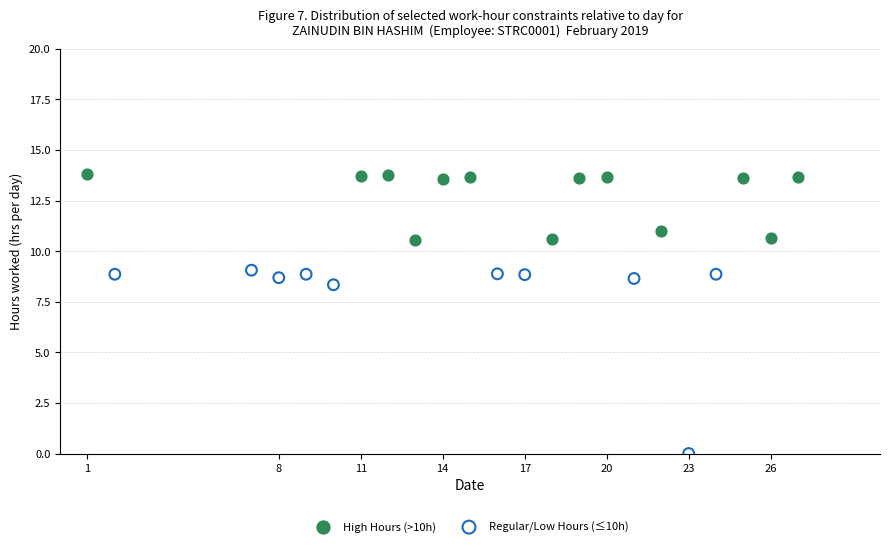

Which series has the largest Y range (max minus min)?

Regular/Low Hours (≤10h)